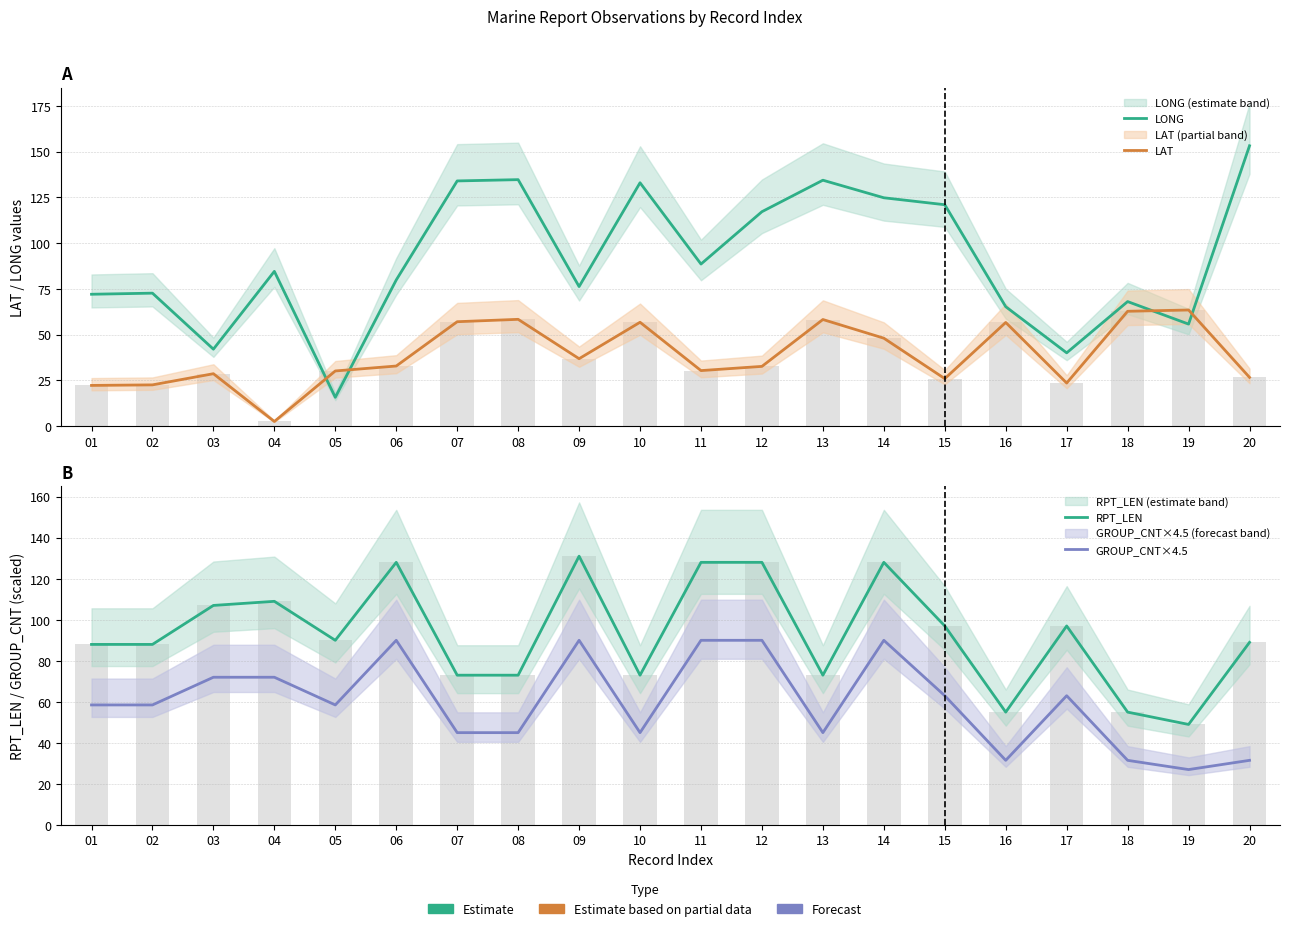

List the series in order of their peak value, lowest first.

LAT, GROUP_CNT×4.5, RPT_LEN, LONG